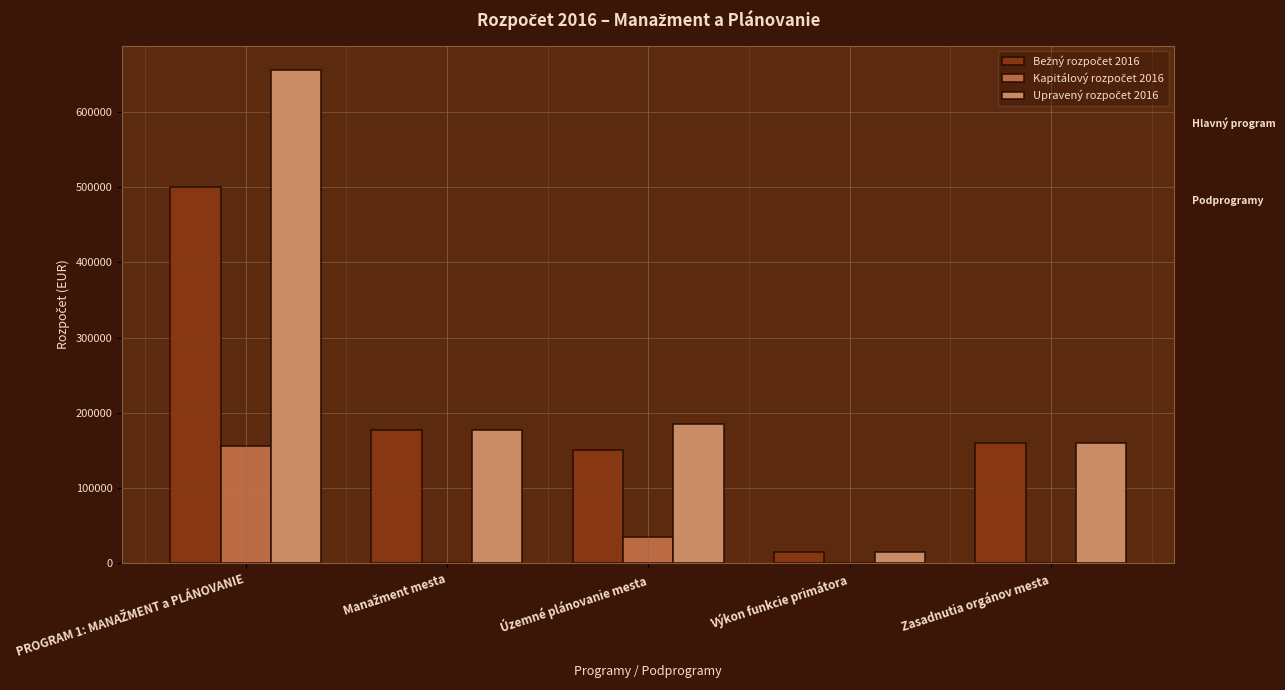

What is the total value across all series at Územné plánovanie mesta?

370400